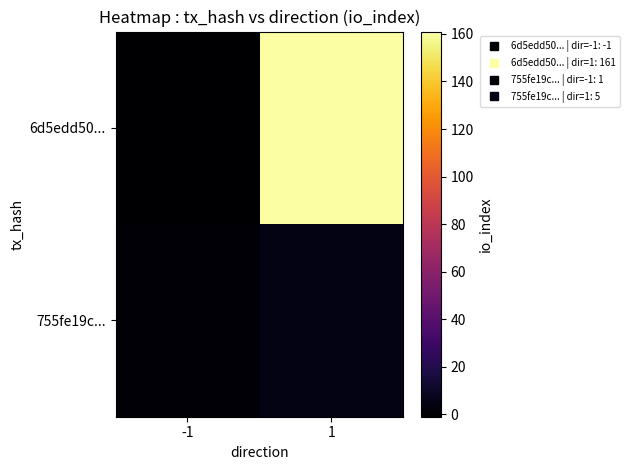

At which category is the sum across all series the highest?

1